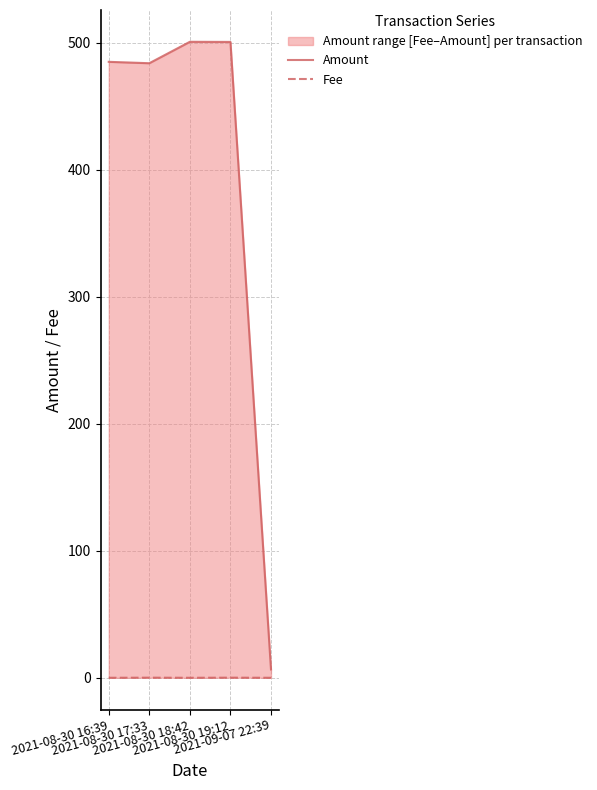

Does the chart display data point markers on the line(s)?

No